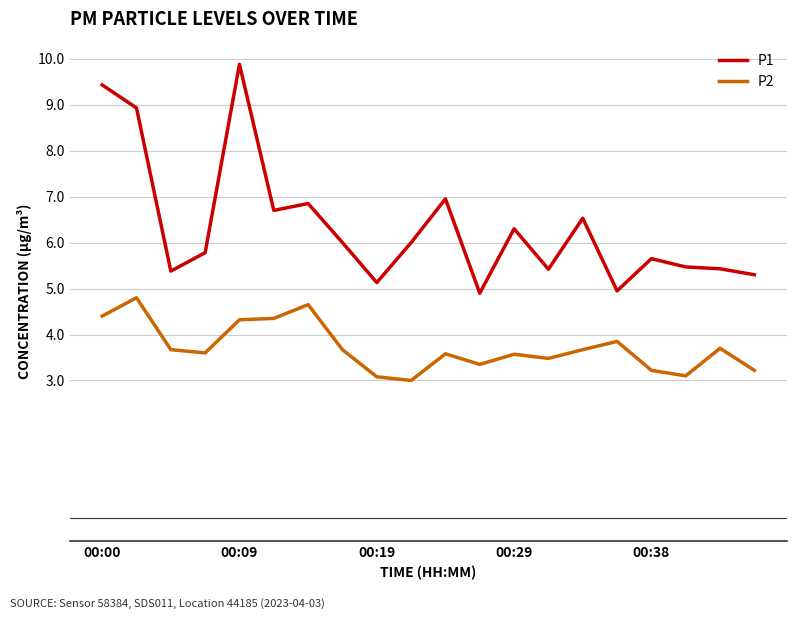

What is the minimum value for P1?

4.9